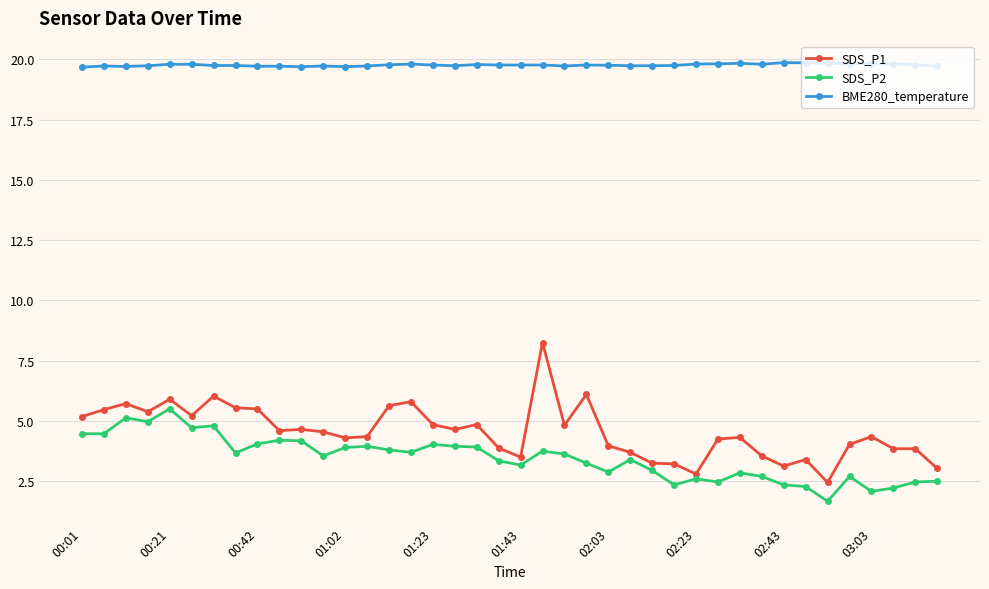

At how many categories does at least one series exceed 13?

40